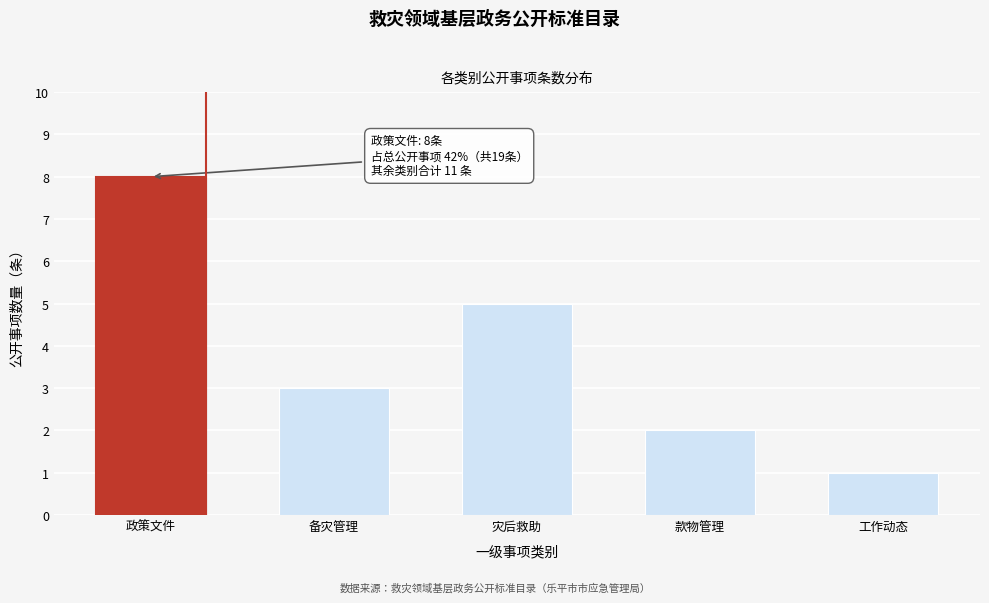

Reading left to right, list all the values displayed in this chart.

8	3	5	2	1